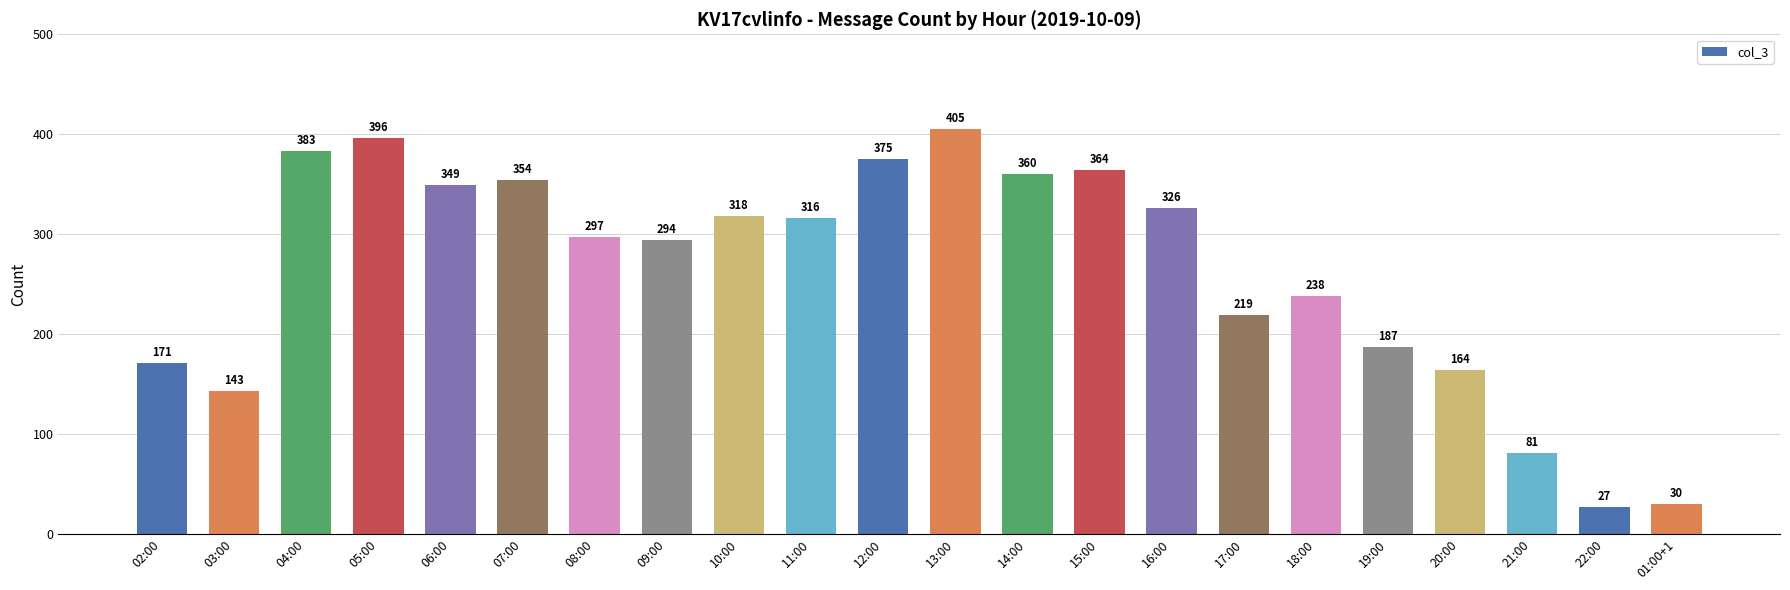

What is the label of the 21st bar from the left?

22:00